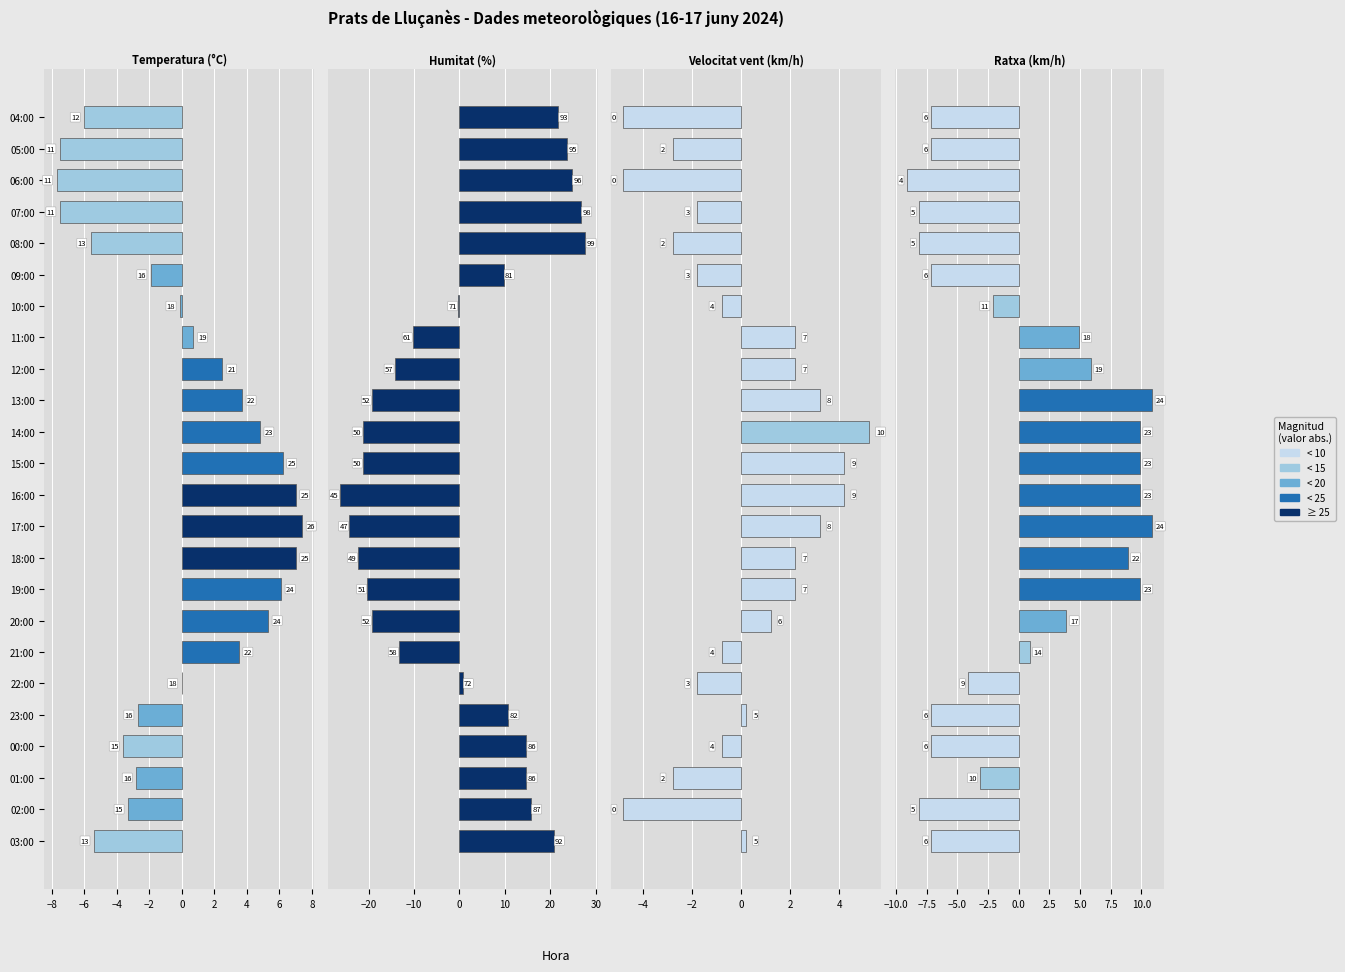

What is the lowest value of the Ratxa (km/h) series?

-9.1